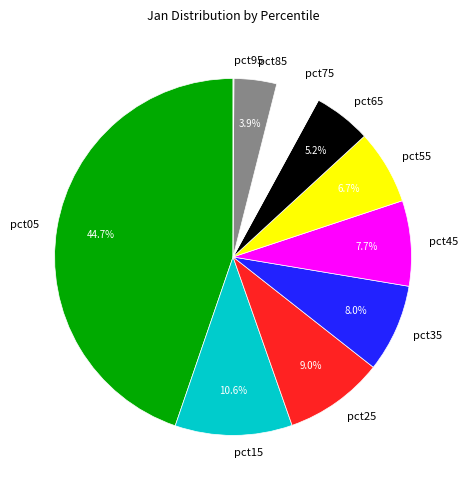

Is there a majority slice in this chart?

No